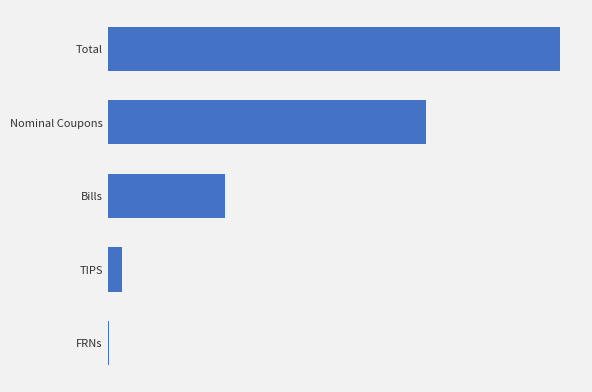

Are the bars grouped side by side (vs. stacked)?

No